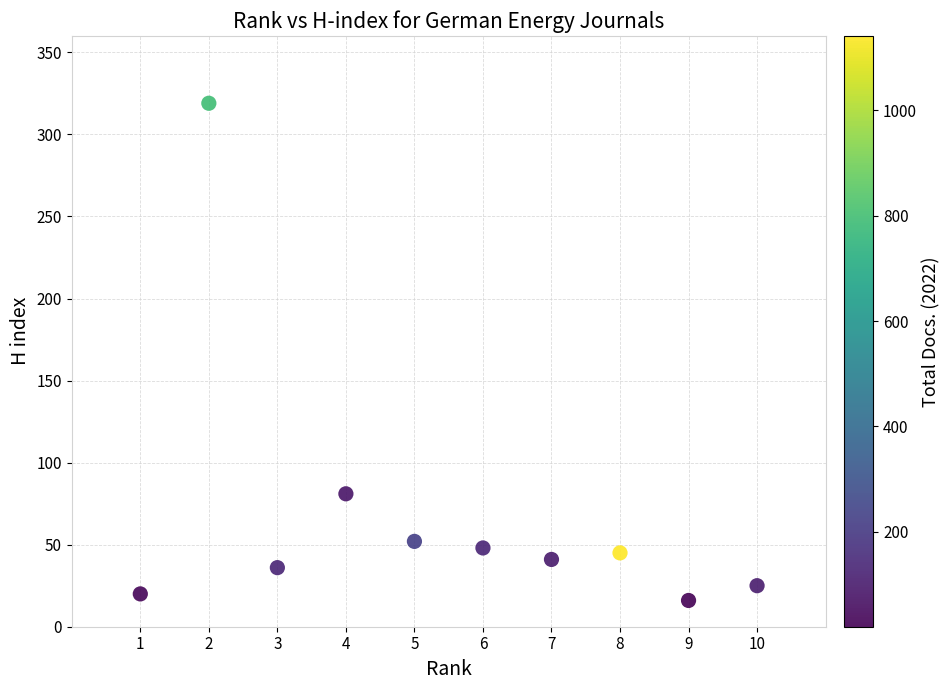

What is the average Y value?

68